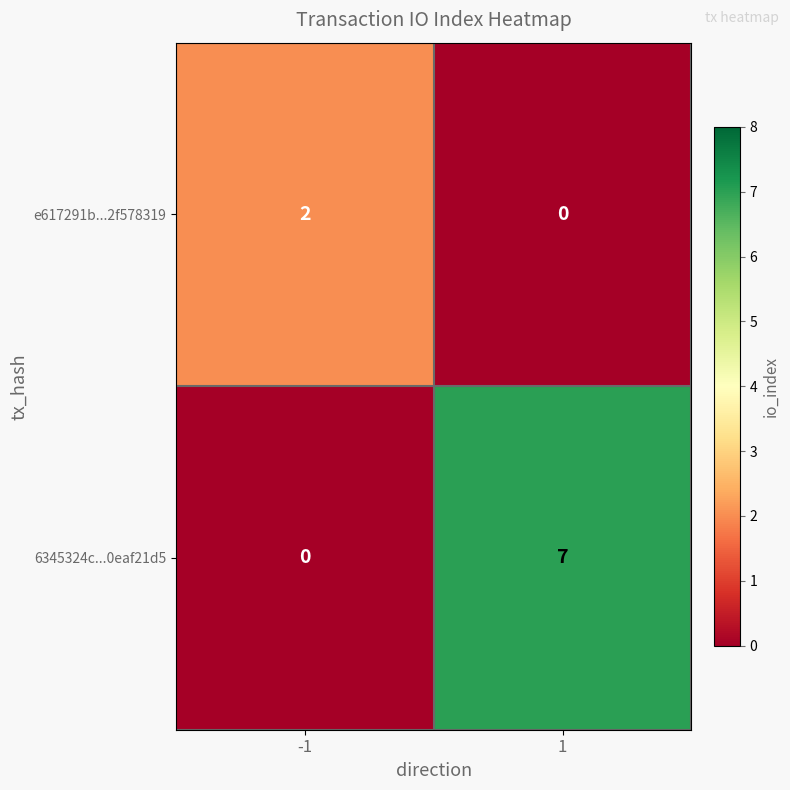

The e617291b...2f578319 series shows 0 at 1. True or false?

True